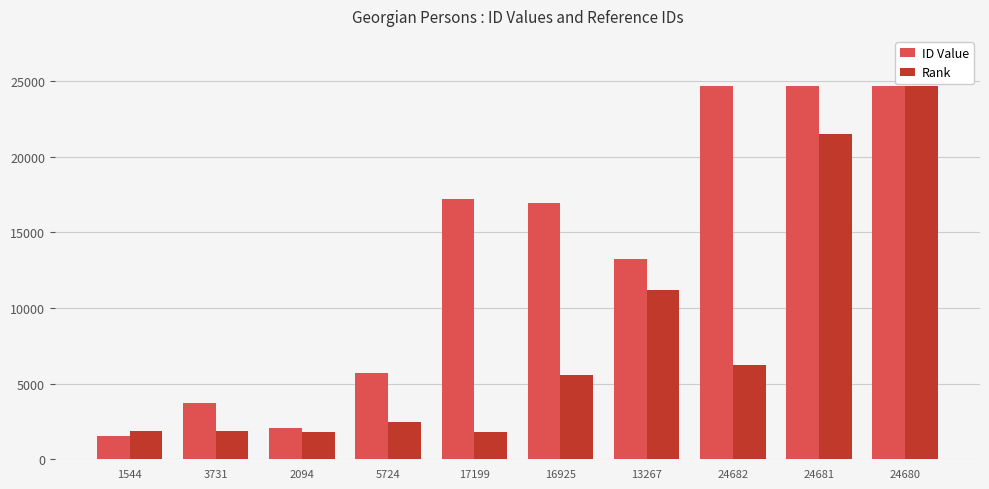

What is the average value of the Rank series?

7902